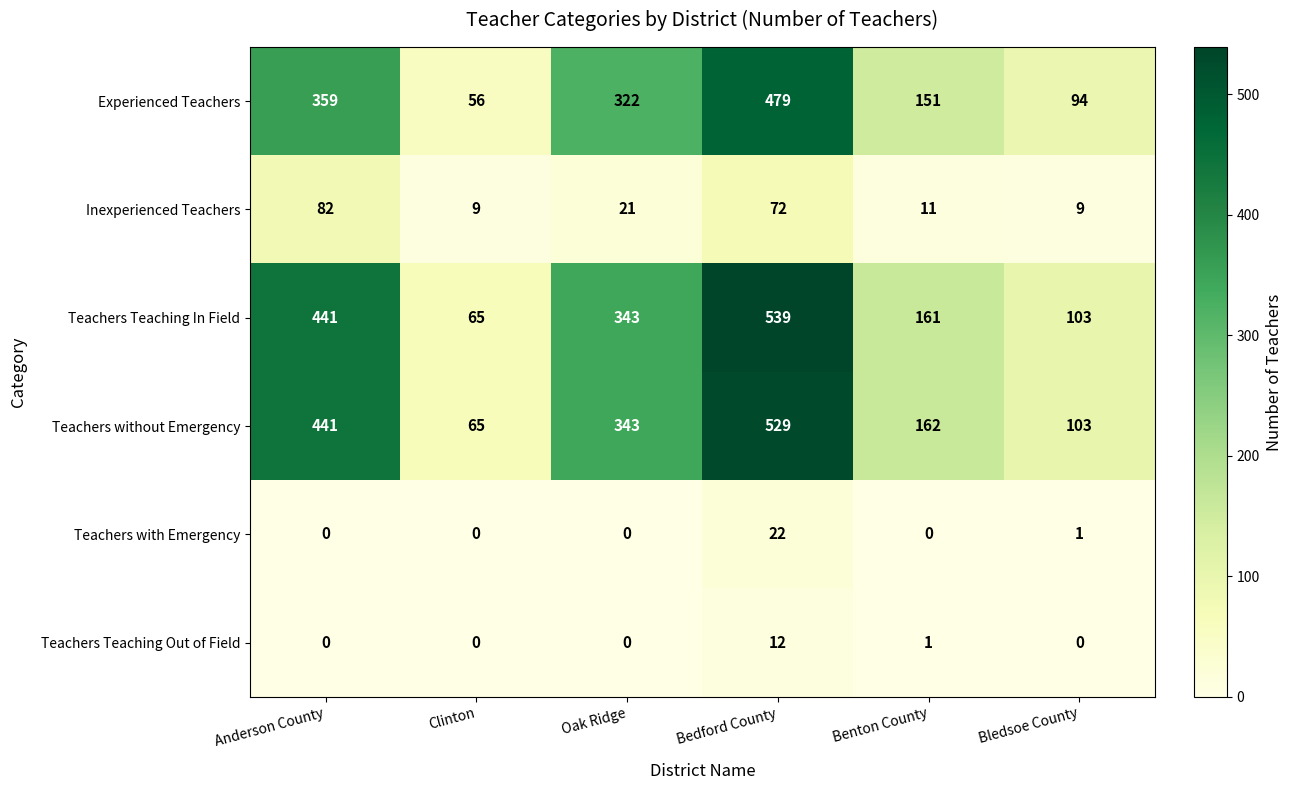

Which series changed the most between Clinton and Bedford County?

Teachers Teaching In Field